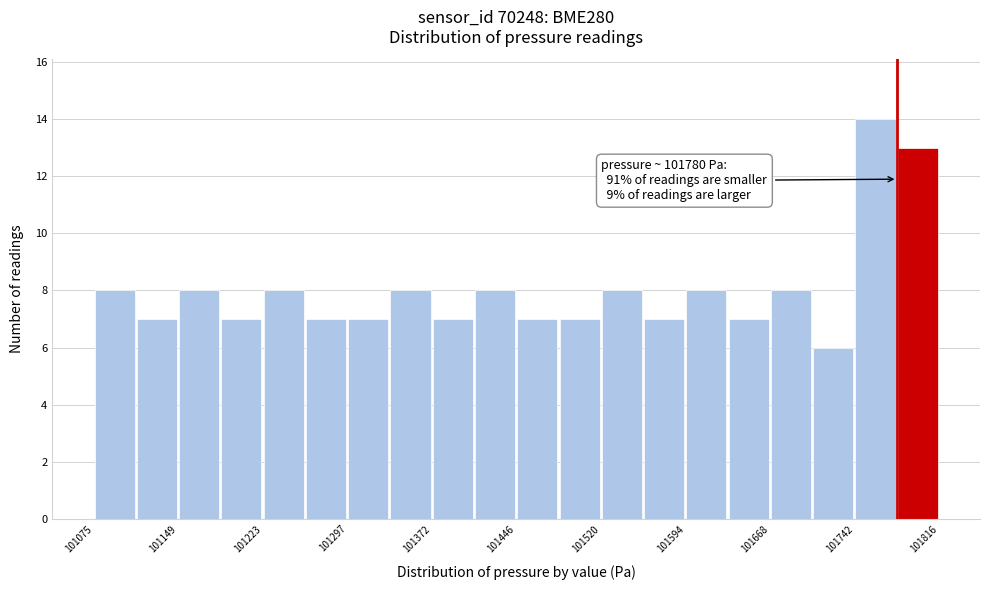

Read against the x-axis, roughly where is the centre of the tallest bar?

101760